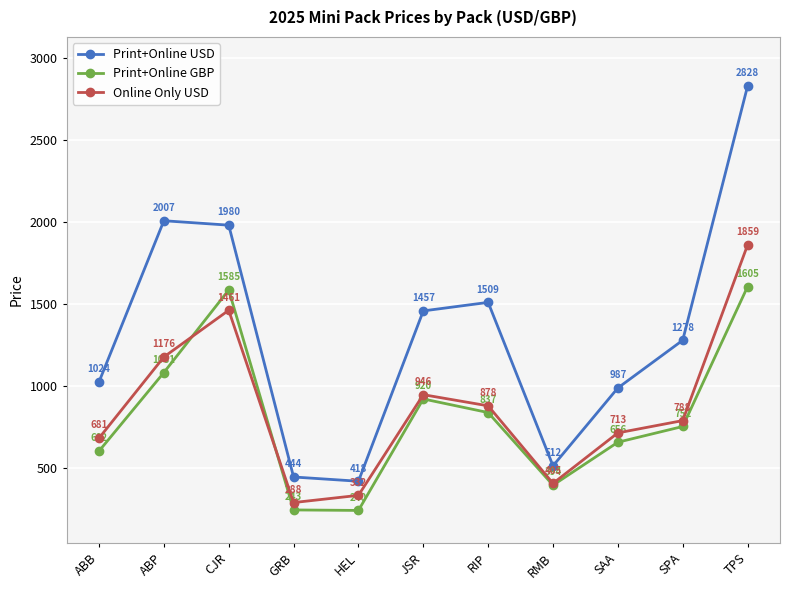

Rank the categories by Online Only USD value from highest to lowest.

TPS, CJR, ABP, JSR, RIP, SPA, SAA, ABB, RMB, HEL, GRB